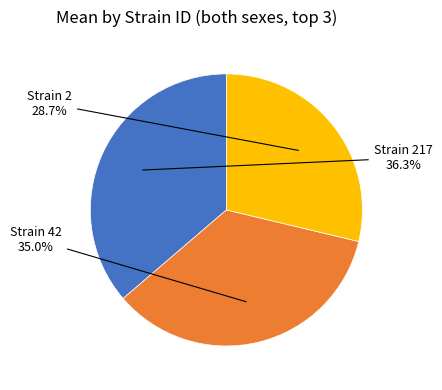

Does any single category account for the majority?

No